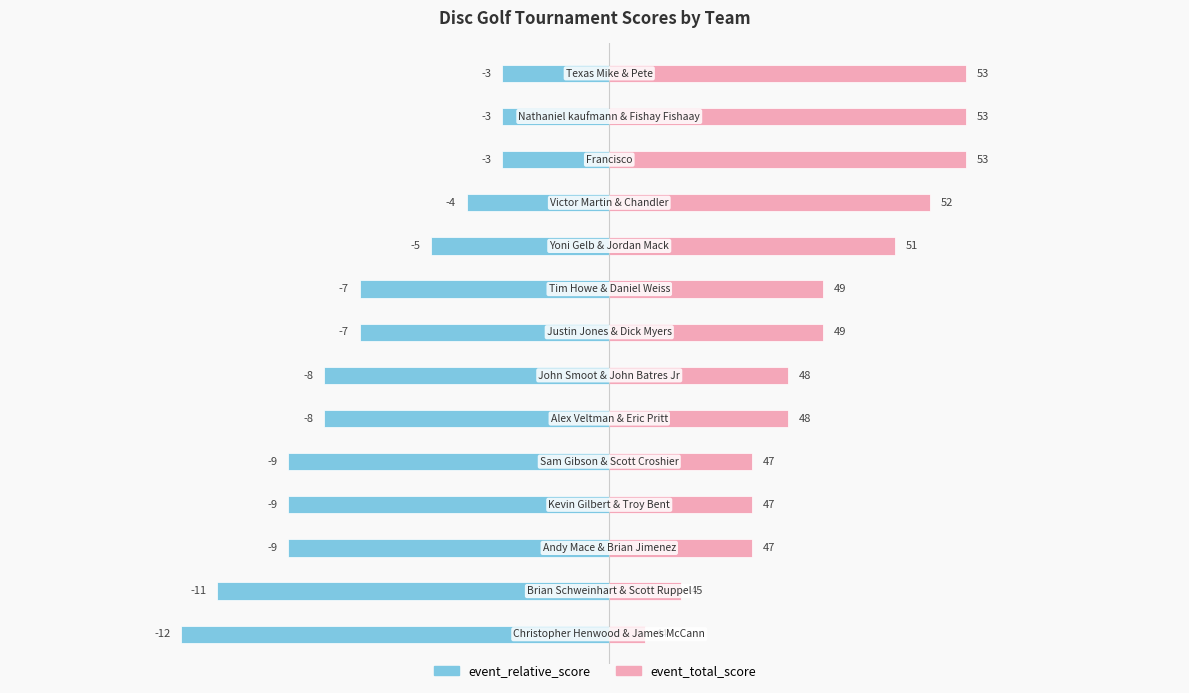

Does the chart contain stacked bars?

No